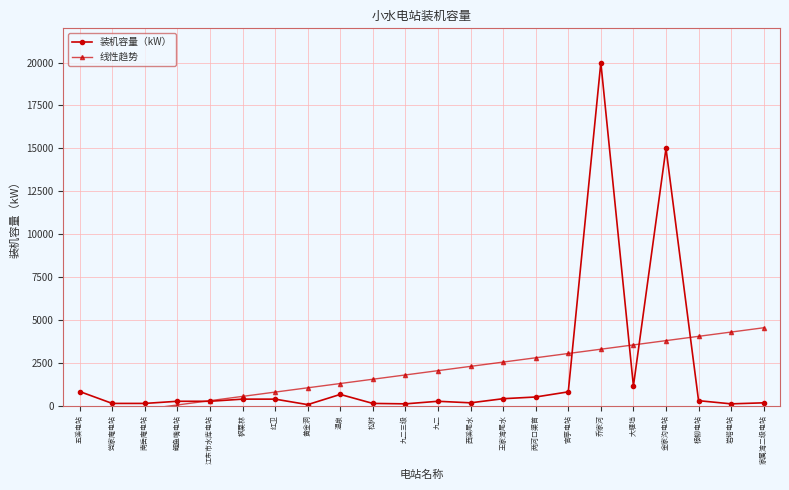

What is the minimum value for 装机容量（kW）?

55